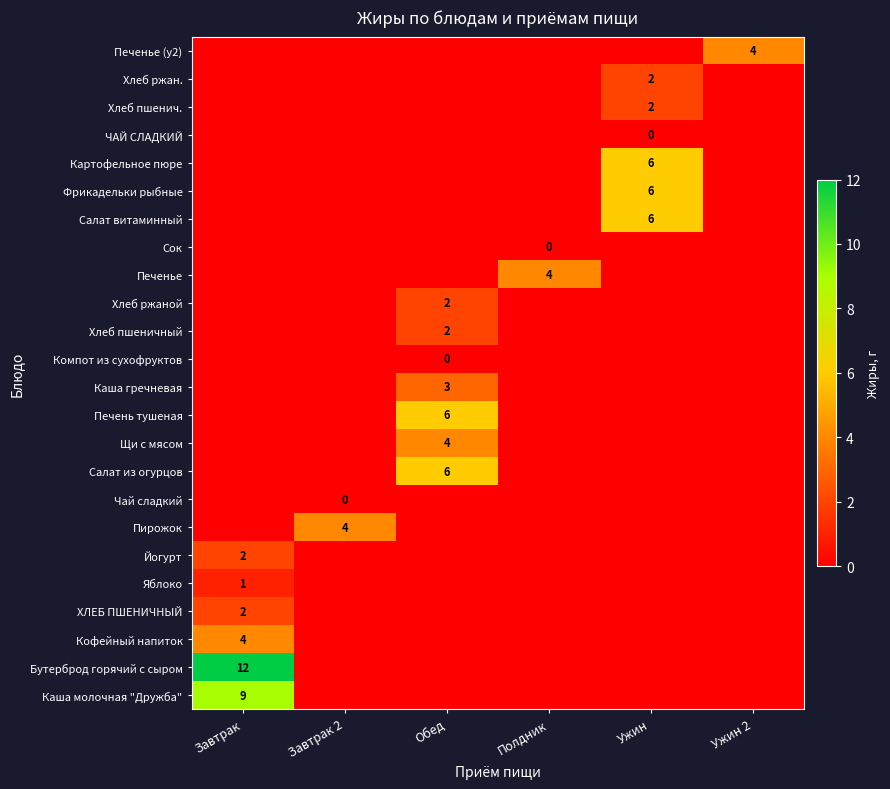

Is it true that Каша молочная "Дружба" equals 9 at Завтрак?

True